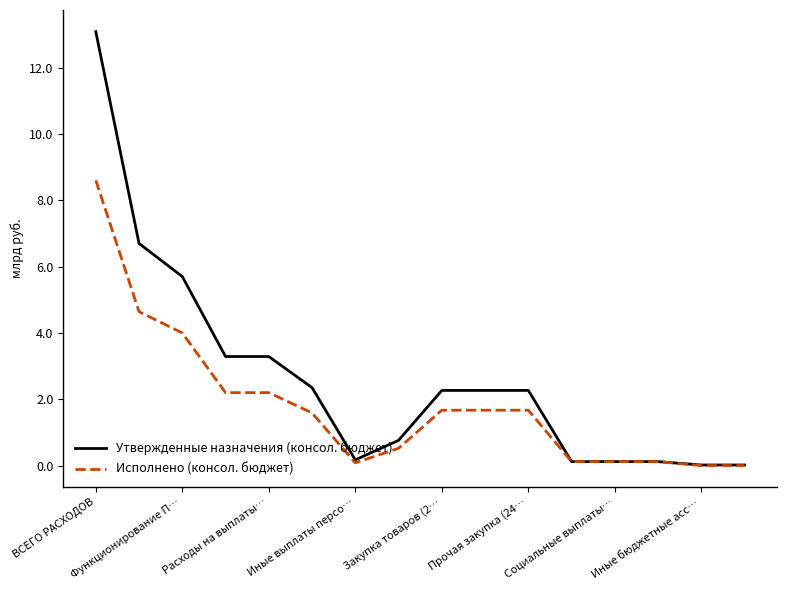

What is the highest value of the Исполнено (консол. бюджет) series?

8.6